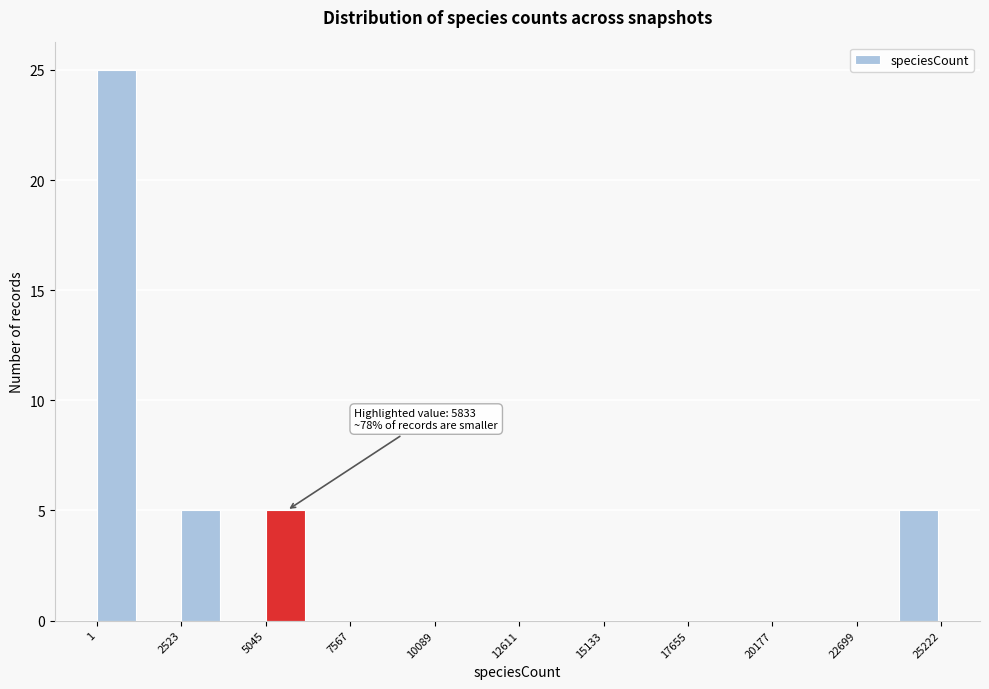

Read against the x-axis, roughly where is the centre of the tallest bar?

500